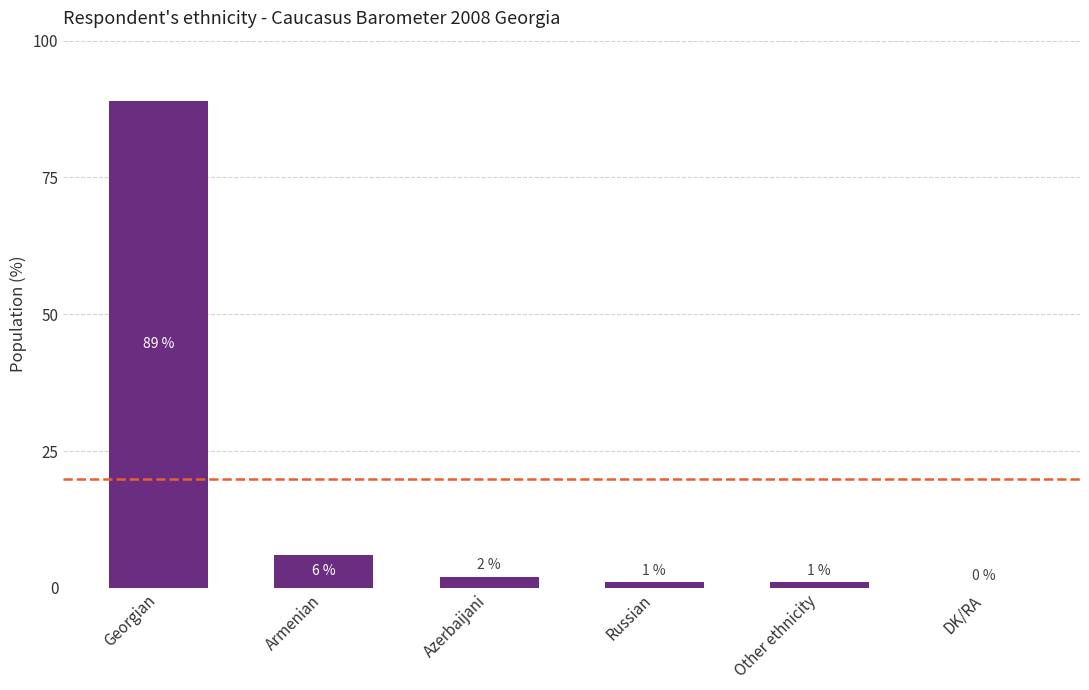

The chart shows a value of 1 at Other ethnicity. True or false?

True